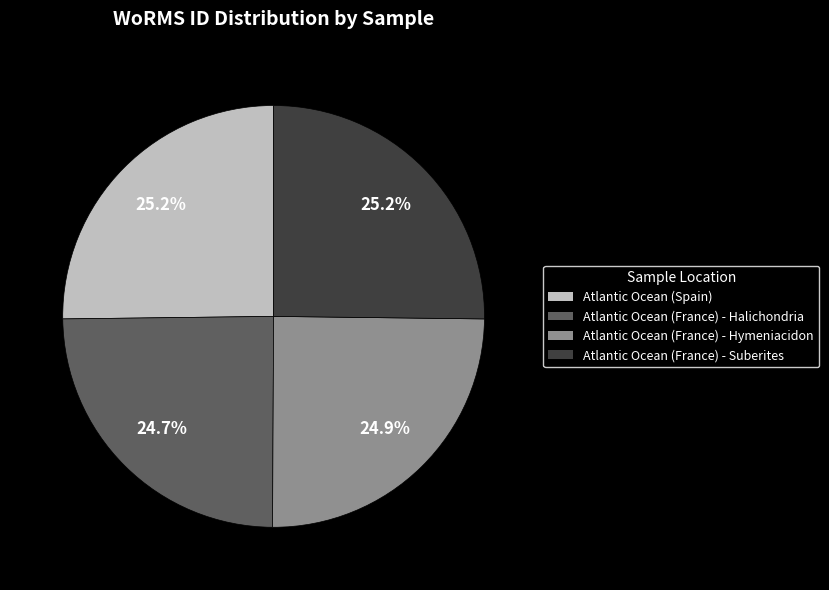

Is there any slice that represents more than half of the pie?

No